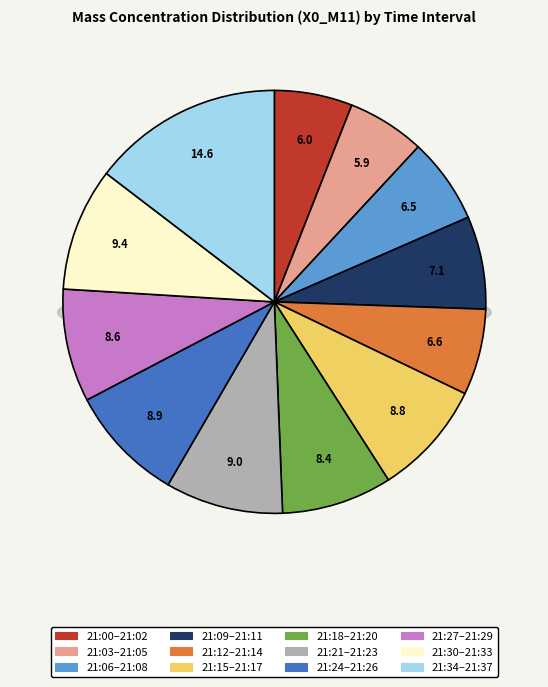

Does any single category account for the majority?

No